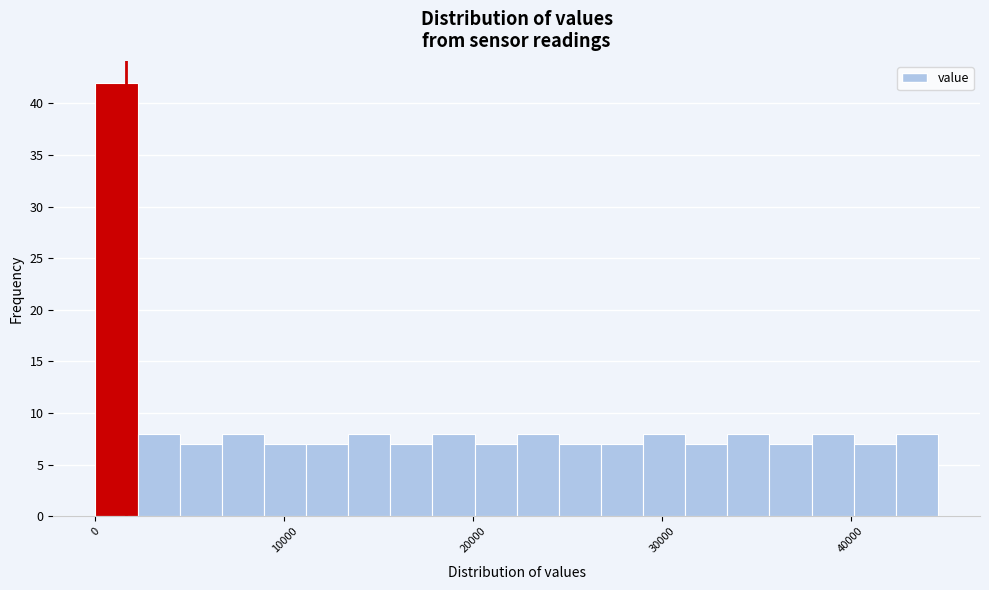

Around what value on the x-axis is the tallest bar? Give the approximate position of its centre, as read against the axis.

1000